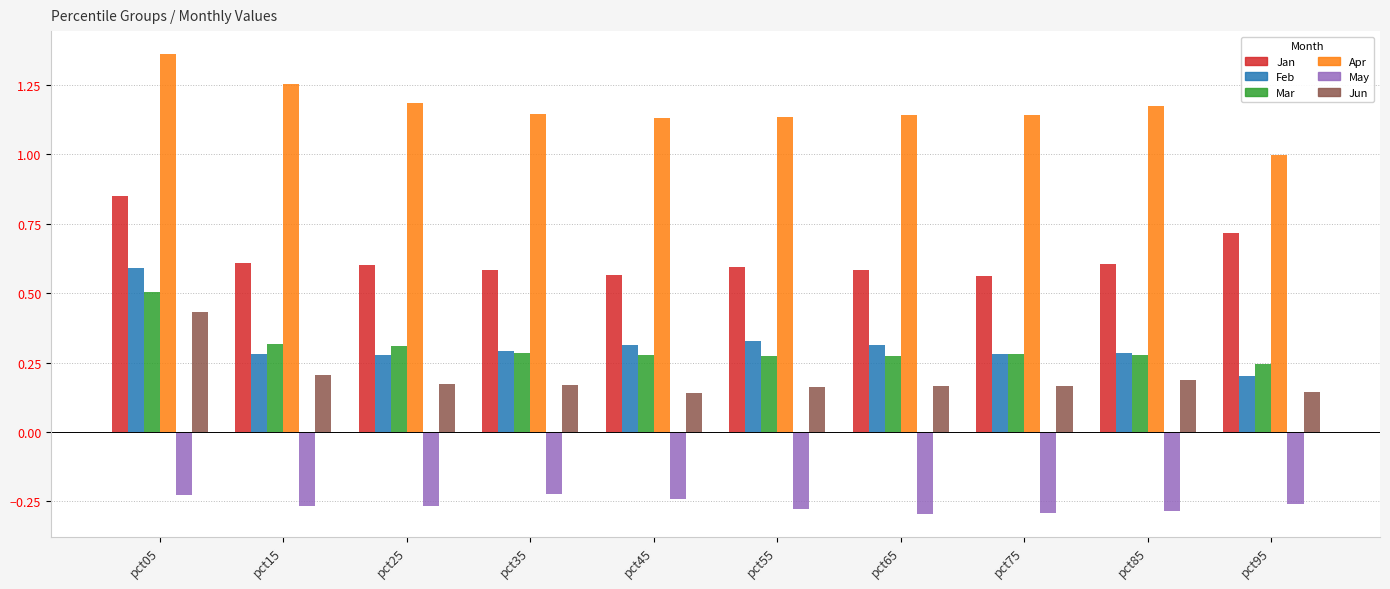

Which series has the largest range (max minus min)?

Feb